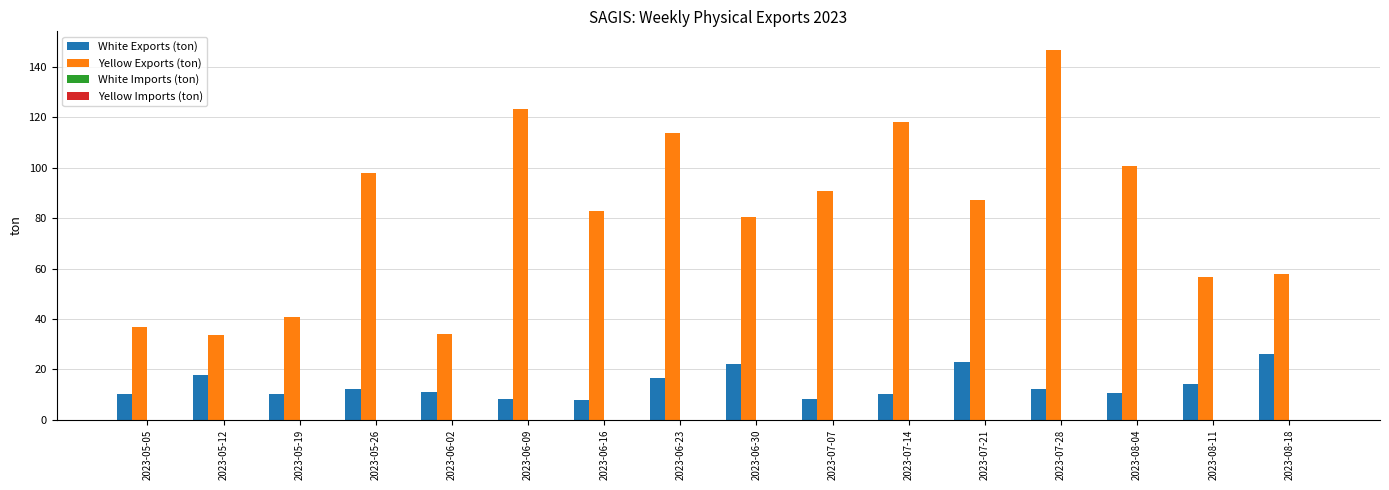

Is it true that White Exports (ton) equals 7.9 at 2023-06-16?

True